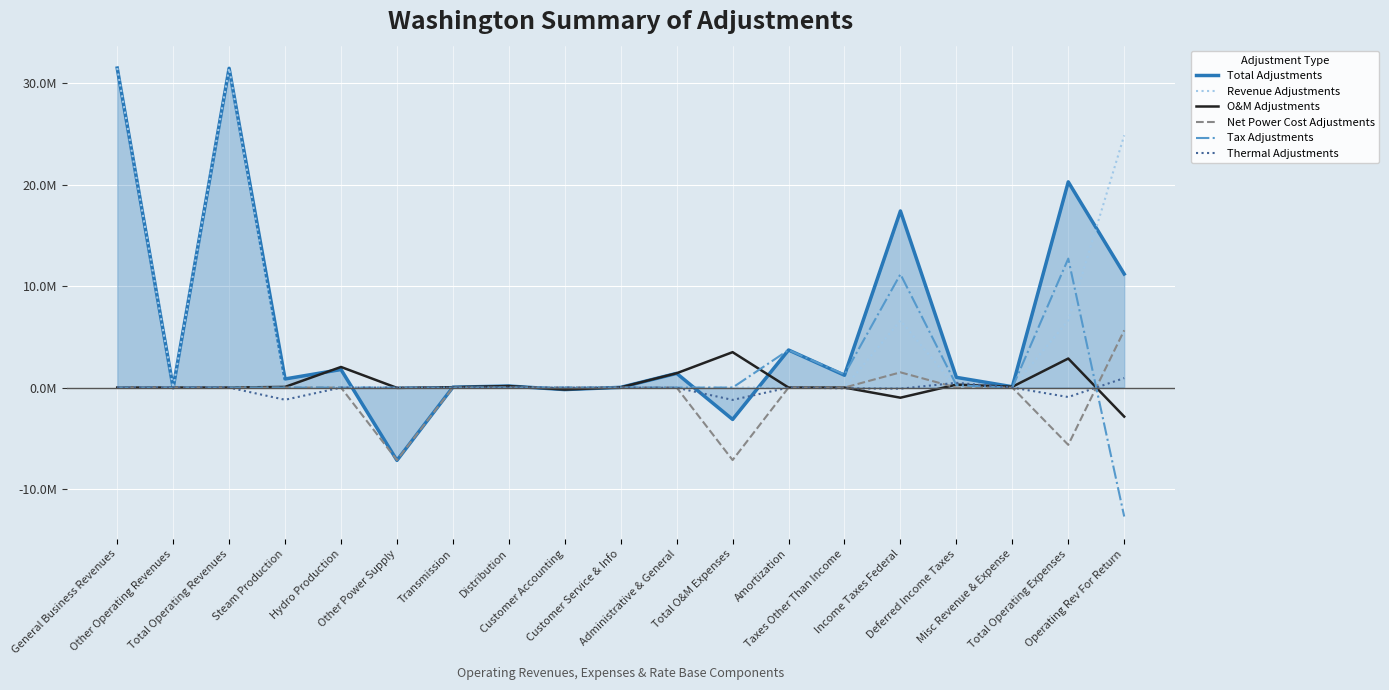

Reading left to right, transcribe all the data shown in this chart.

Total Adjustments: 31472700.3	-21606.7	31451093.6	848422.0	1776100.4	-7171709.9	37186.0	149714.4	-197654.3	21816.0	1397586.1	-3138539.4	3700582.6	1214411.2	17397422.5	1006943.1	81875.0	20262695.1	11188398.5
Revenue Adjustments: 31472700.3	-21606.7	31451093.6	0.0	0.0	0.0	0.0	0.0	0.0	0.0	0.0	0.0	0.0	0.0	6604729.7	0.0	0.0	6604729.7	24846363.9
O&M Adjustments: 0.0	0.0	0.0	64337.1	2029759.4	-29889.3	37186.0	149714.4	-197654.3	21816.0	1412782.2	3488051.6	0.0	0.0	-998060.9	291371.4	79538.1	2860900.3	-2860900.3
Net Power Cost Adjustments: 0.0	0.0	0.0	0.0	0.0	-7141820.7	0.0	0.0	0.0	0.0	0.0	-7141820.7	0.0	0.0	1499782.3	0.0	0.0	-5642038.4	5642038.4
Tax Adjustments: 0.0	0.0	0.0	0.0	0.0	0.0	0.0	0.0	0.0	0.0	0.0	0.0	3700582.6	1290521.0	11168801.6	244851.0	0.0	12704173.7	-12704173.7
Thermal Adjustments: 0.0	0.0	0.0	-1201932.5	0.0	0.0	0.0	0.0	0.0	0.0	-15196.1	-1217128.7	0.0	-76109.8	-110527.7	470720.6	0.0	-933045.5	933045.5